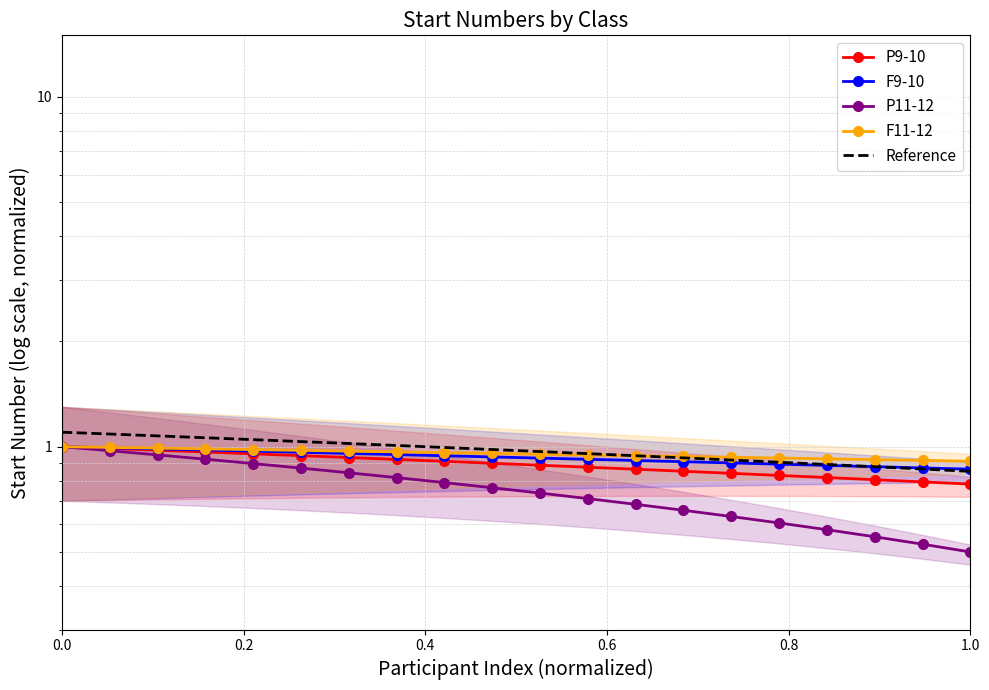

Reading left to right, list all the values displayed in this chart.

P9-10: 1.0	1.0	1.0	1.0	1.0	0.9	0.9	0.9	0.9	0.9	0.9	0.9	0.9	0.9	0.8	0.8	0.8	0.8	0.8	0.8
F9-10: 1.0	1.0	1.0	1.0	1.0	1.0	1.0	0.9	0.9	0.9	0.9	0.9	0.9	0.9	0.9	0.9	0.9	0.9	0.9	0.9
P11-12: 1.0	1.0	0.9	0.9	0.9	0.9	0.8	0.8	0.8	0.8	0.7	0.7	0.7	0.7	0.6	0.6	0.6	0.6	0.5	0.5
F11-12: 1.0	1.0	1.0	1.0	1.0	1.0	1.0	1.0	1.0	1.0	1.0	0.9	0.9	0.9	0.9	0.9	0.9	0.9	0.9	0.9
Reference: 1.1	1.1	1.1	1.1	1.0	1.0	1.0	1.0	1.0	1.0	1.0	1.0	0.9	0.9	0.9	0.9	0.9	0.9	0.9	0.8